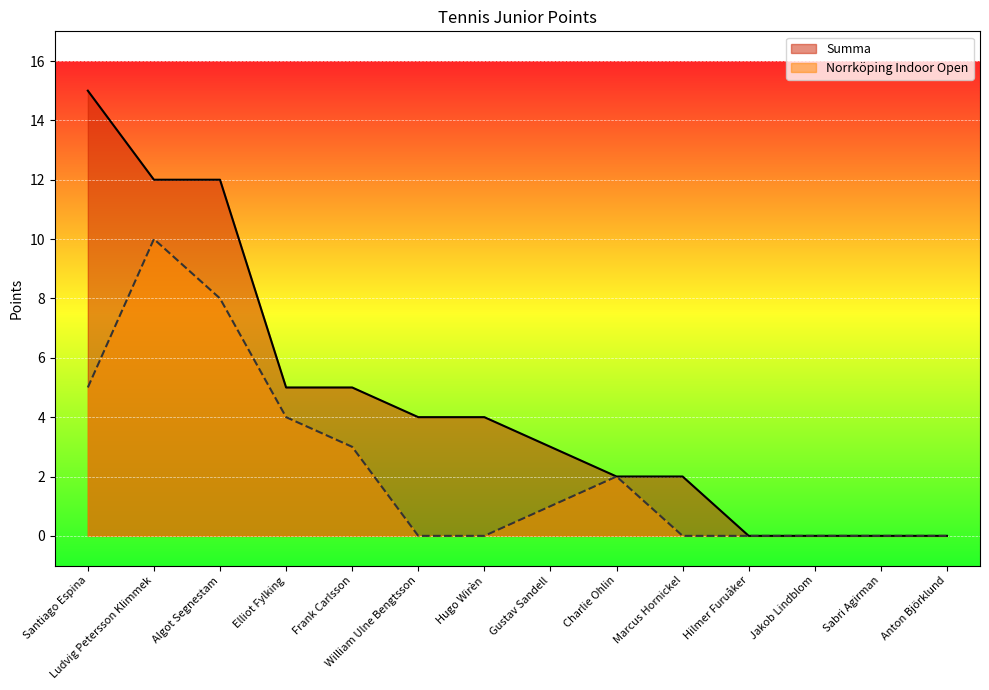

Reading right to left, transcribe all the data shown in this chart.

Summa: Anton Björklund=0	Sabri Agirman=0	Jakob Lindblom=0	Hilmer Furuåker=0	Marcus Hornickel=2	Charlie Ohlin=2	Gustav Sandell=3	Hugo Wirèn=4	William Ulne Bengtsson=4	Frank Carlsson=5	Elliot Fylking=5	Algot Segnestam=12	Ludvig Petersson Klimmek=12	Santiago Espina=15
Norrköping Indoor Open: Anton Björklund=0	Sabri Agirman=0	Jakob Lindblom=0	Hilmer Furuåker=0	Marcus Hornickel=0	Charlie Ohlin=2	Gustav Sandell=1	Hugo Wirèn=0	William Ulne Bengtsson=0	Frank Carlsson=3	Elliot Fylking=4	Algot Segnestam=8	Ludvig Petersson Klimmek=10	Santiago Espina=5